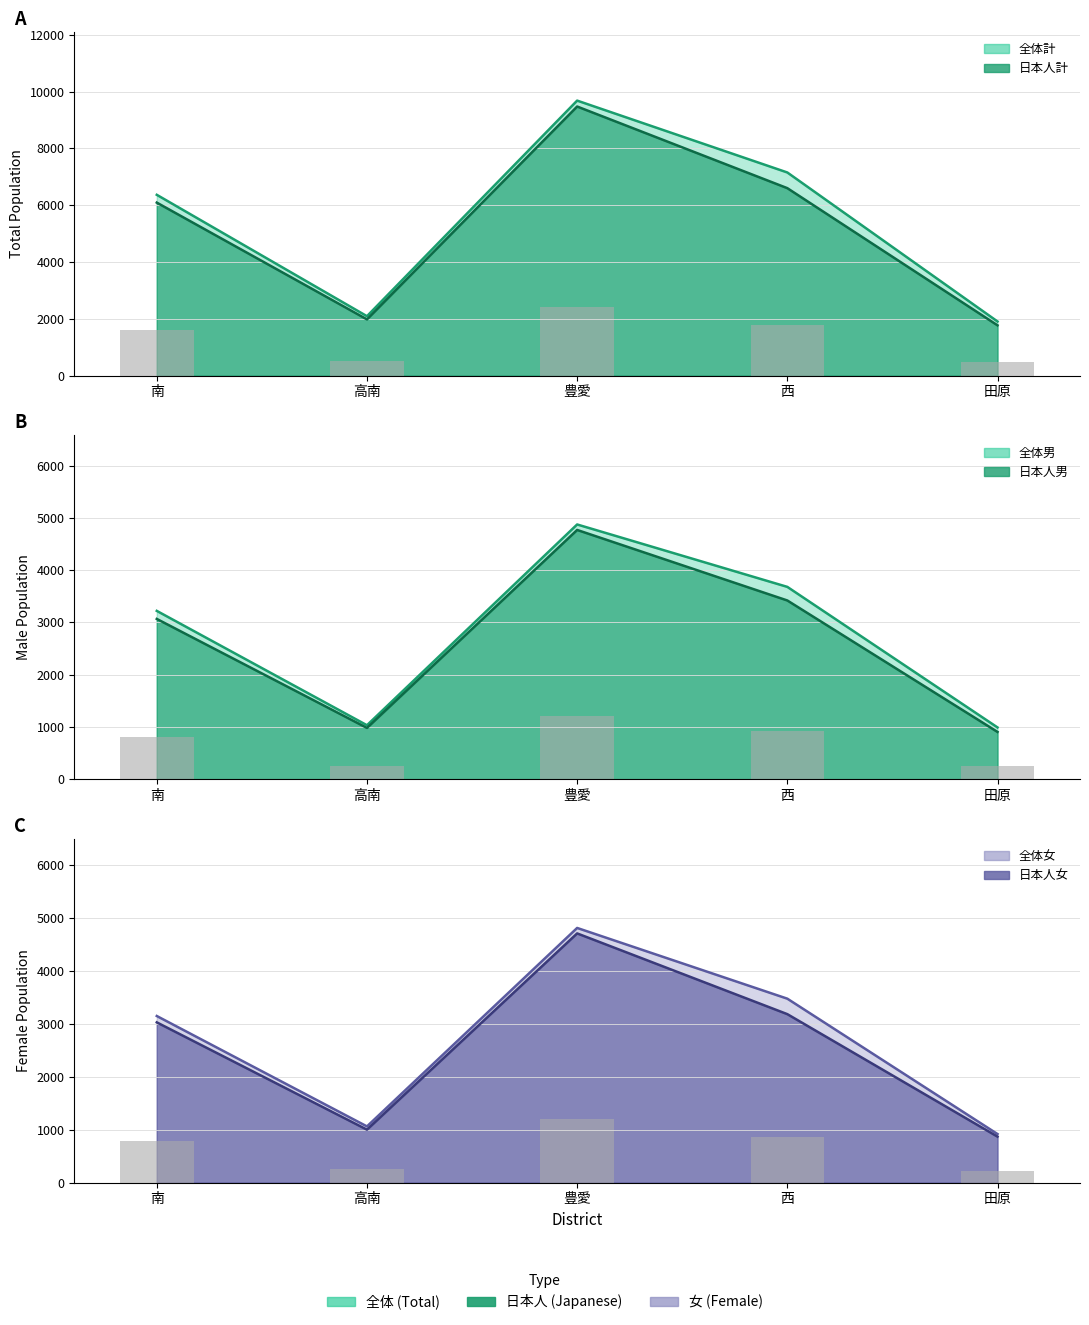

What is the label of the 2nd bar from the right?

西